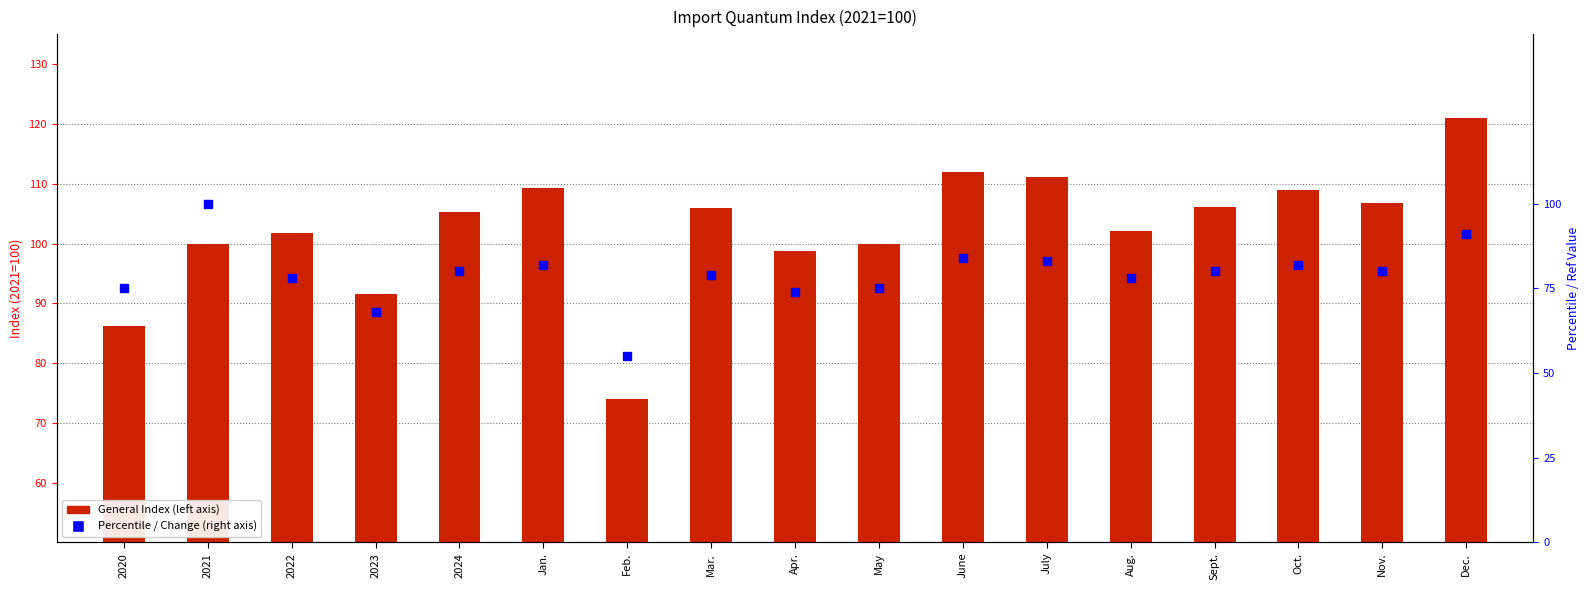

What is the total value across all series at Apr.?

172.8